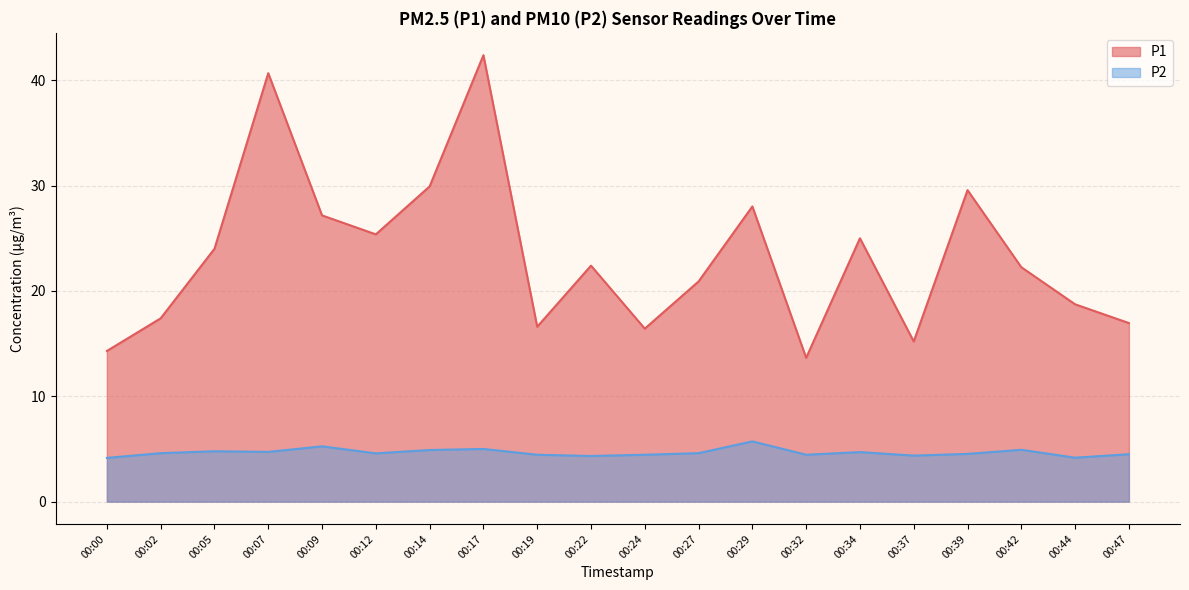

How many lines are shown in the chart?

2